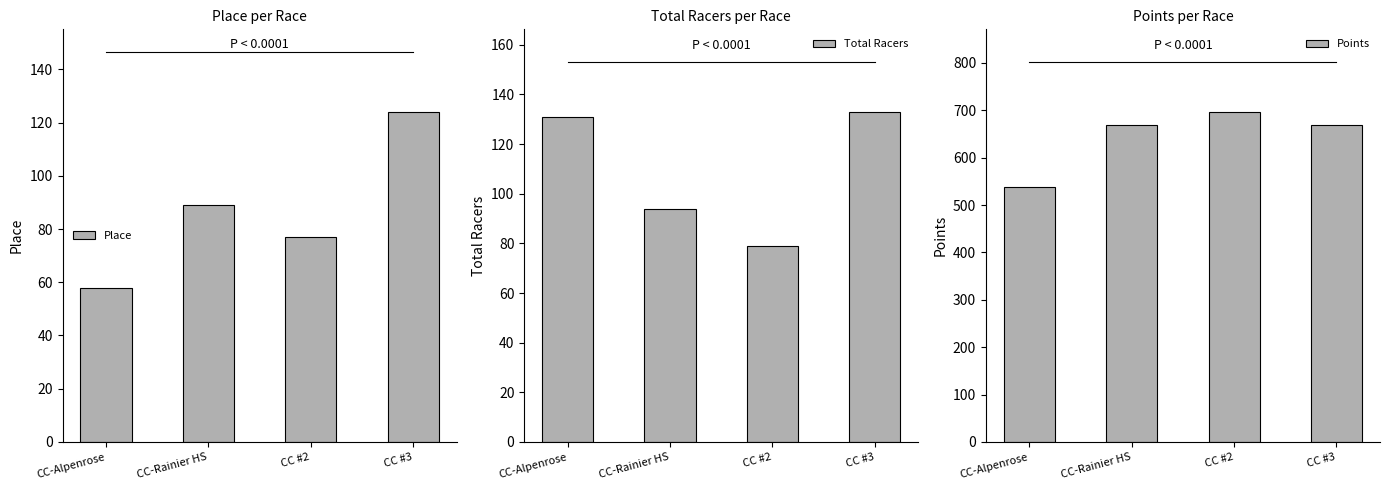

Which category has the highest value across all series?

CC #2